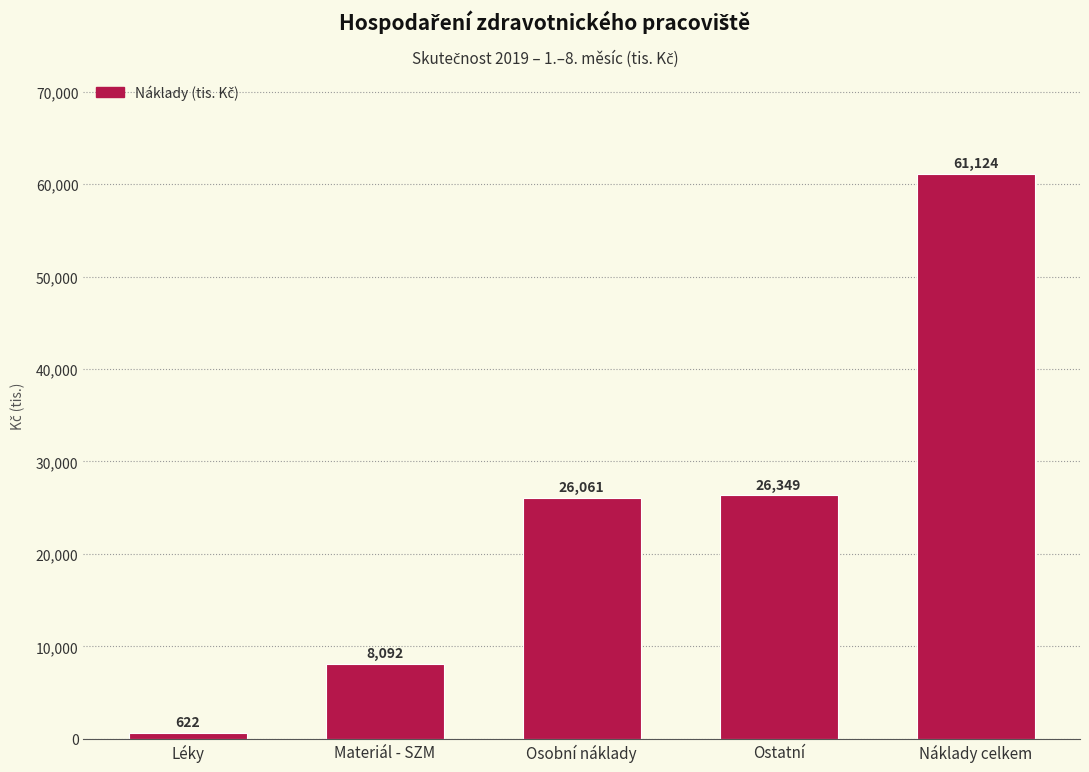

List the labels in order of value, smallest first.

Léky, Materiál - SZM, Osobní náklady, Ostatní, Náklady celkem